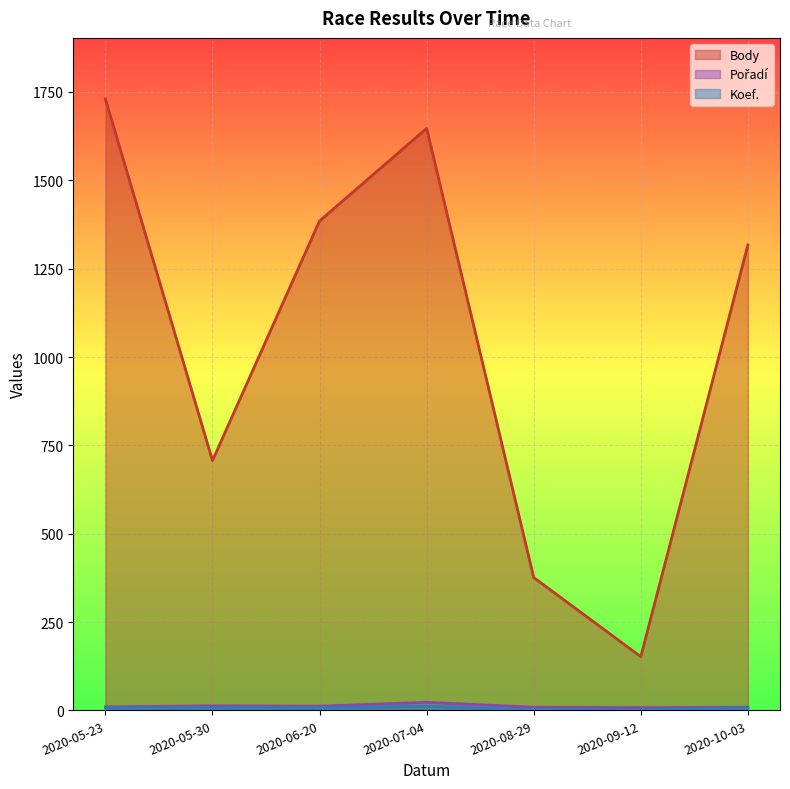

What is the minimum value shown in the chart?

1